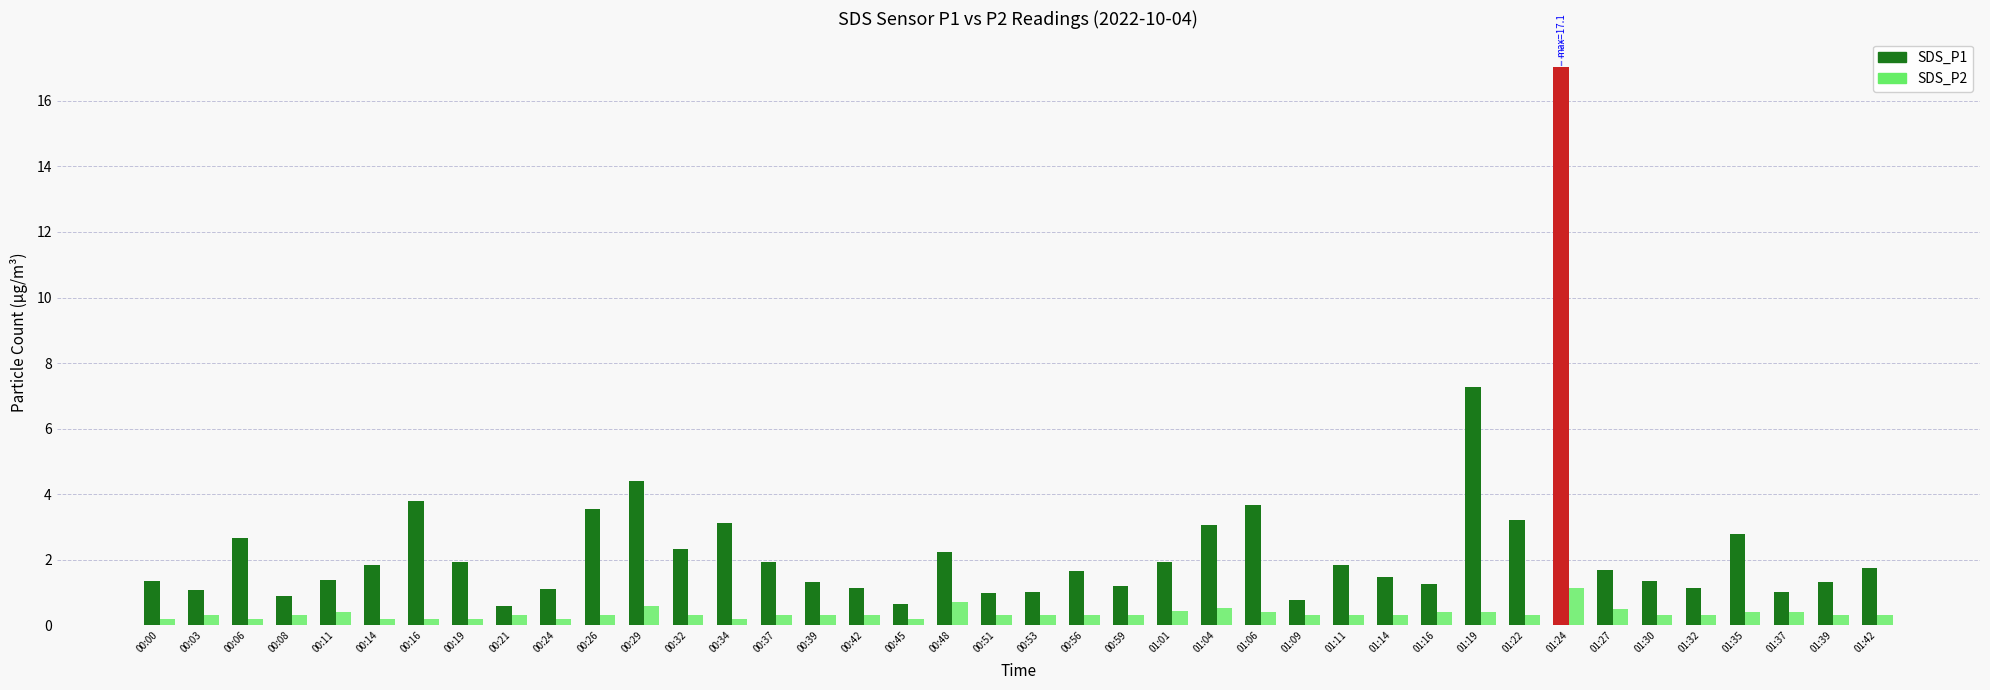

The SDS_P1 series shows 2.1 at 01:16. True or false?

False